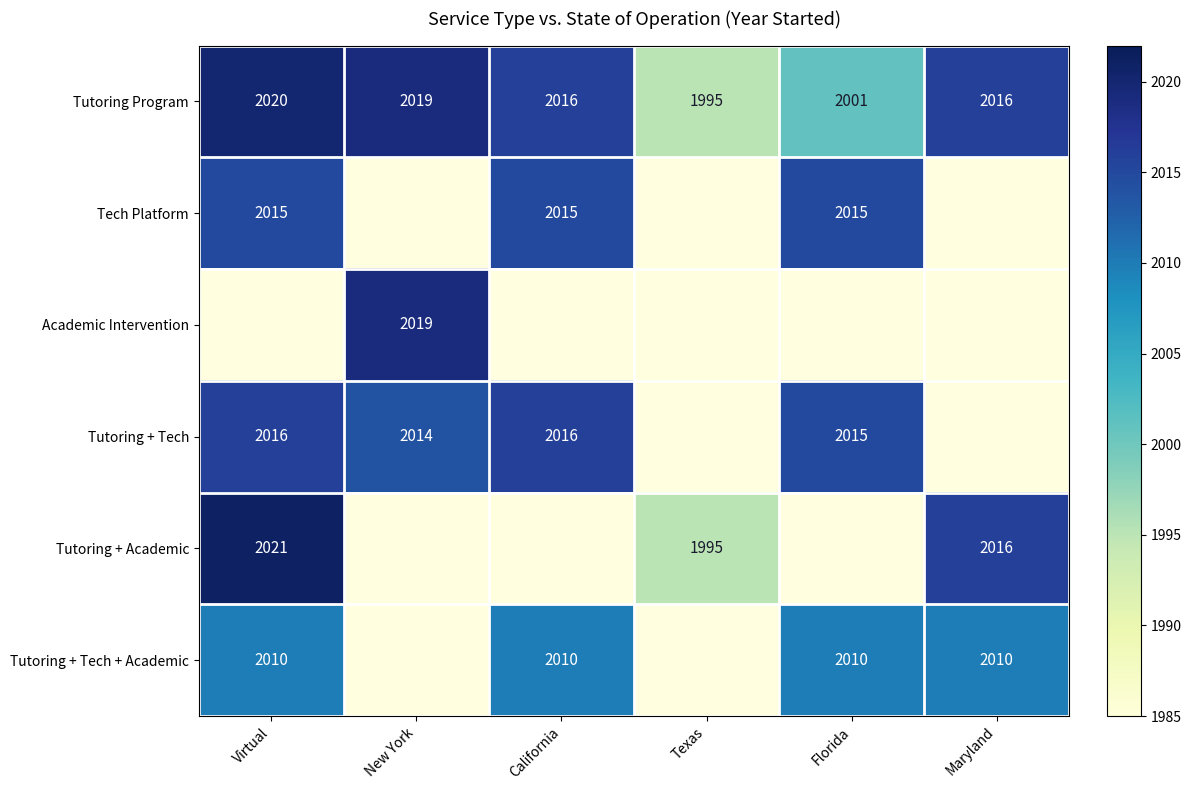

What is the spread (max minus min) of values at Maryland?

6.0